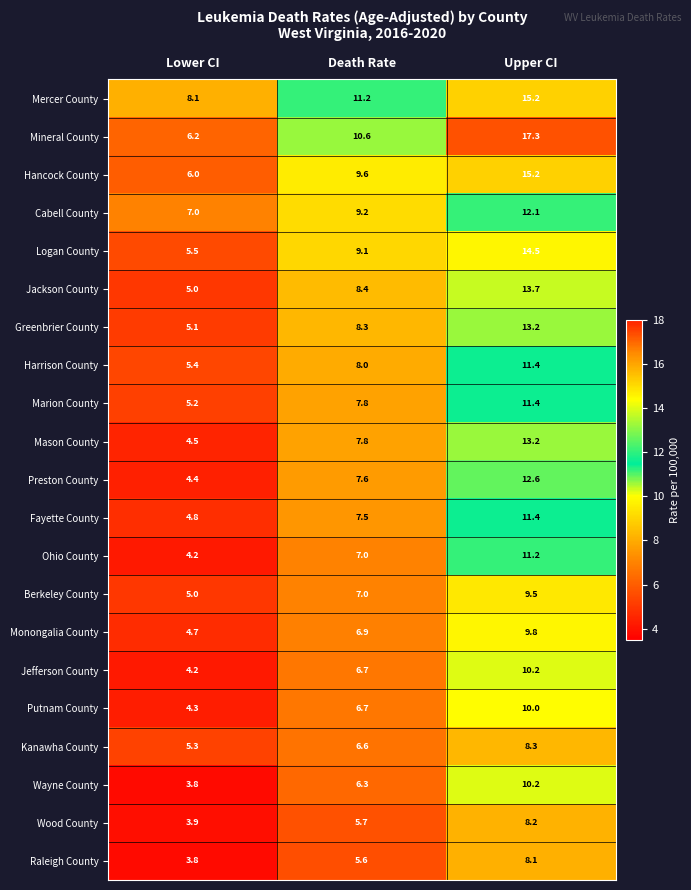

The Monongalia County series shows 2.2 at Upper CI. True or false?

False